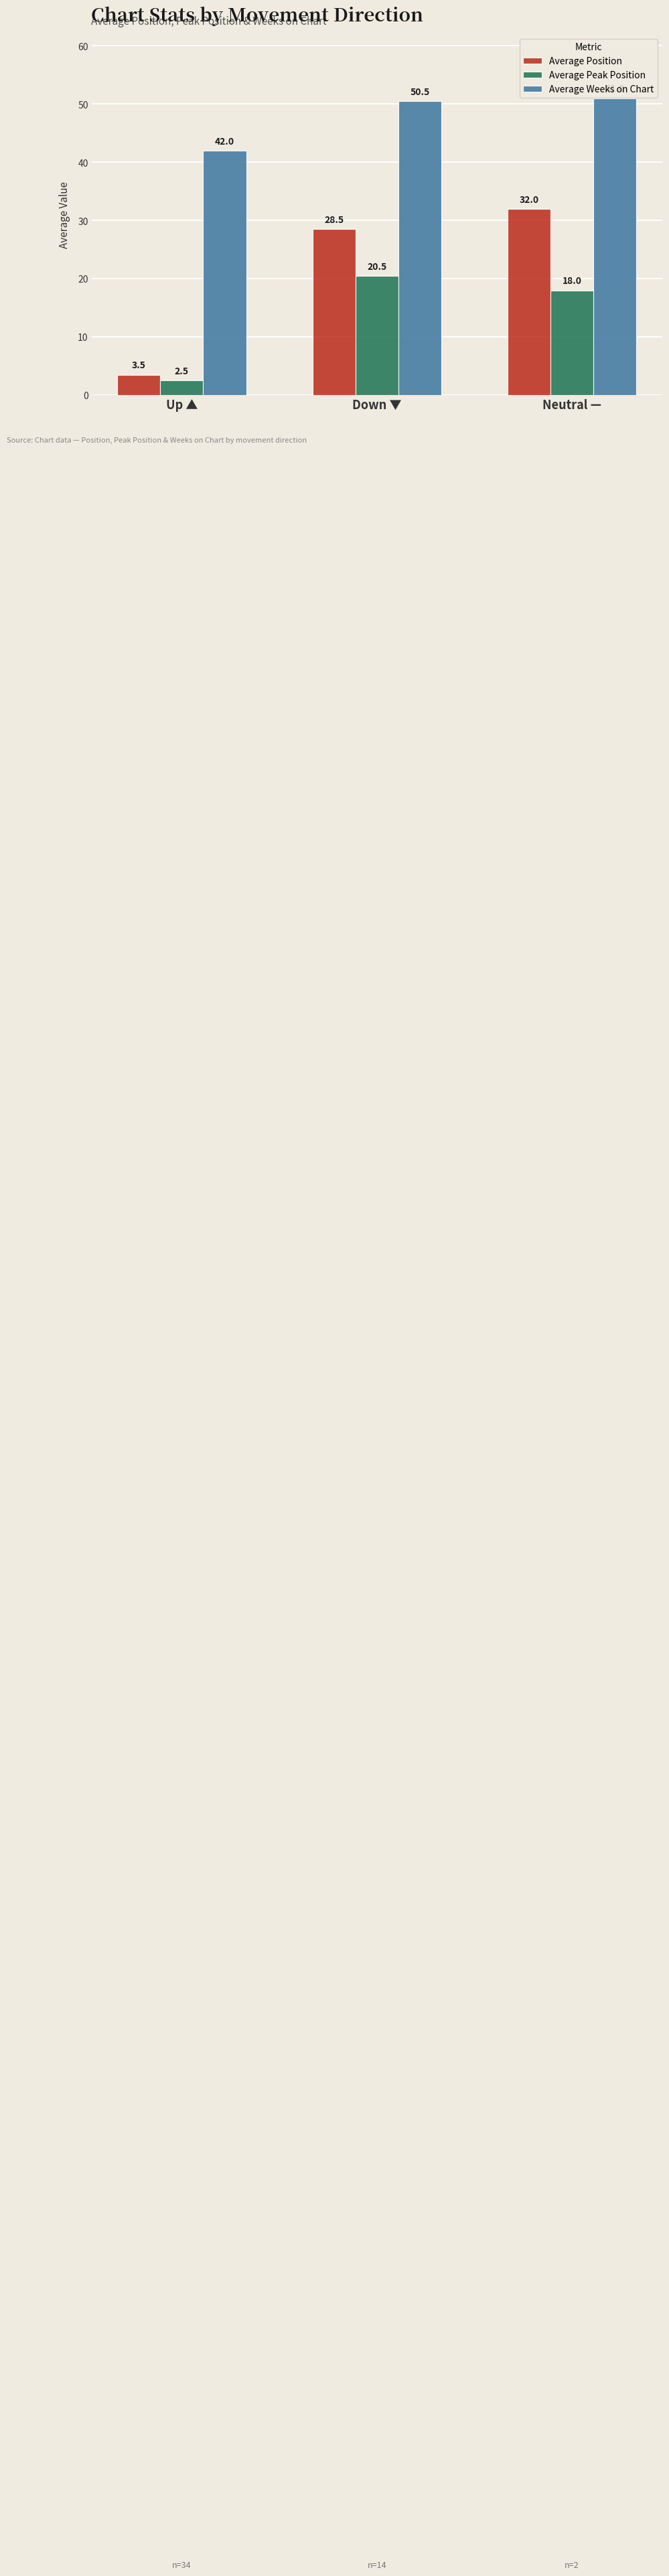

What is the spread (max minus min) of values at Up ▲?

39.5